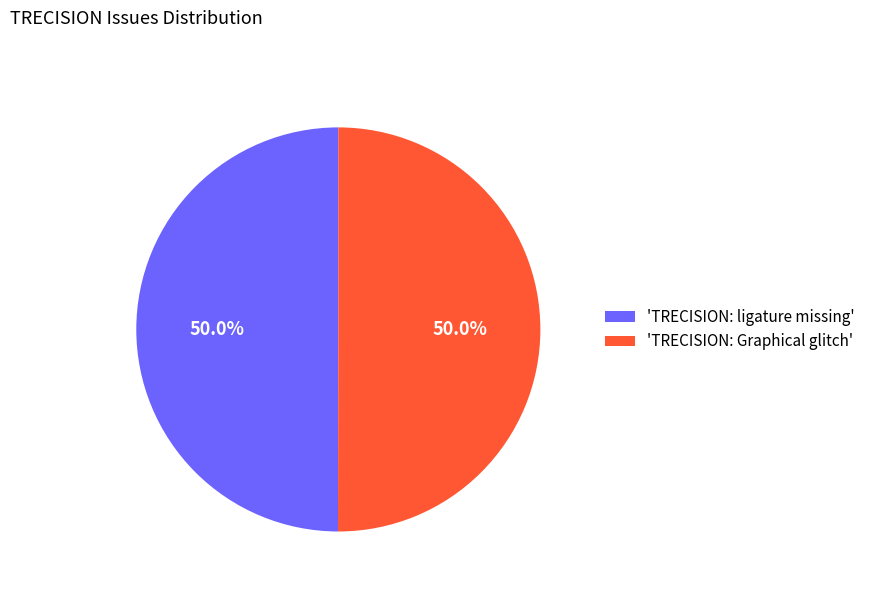

Combined, do 'TRECISION: Graphical glitch' and 'TRECISION: ligature missing' account for over 50%?

Yes